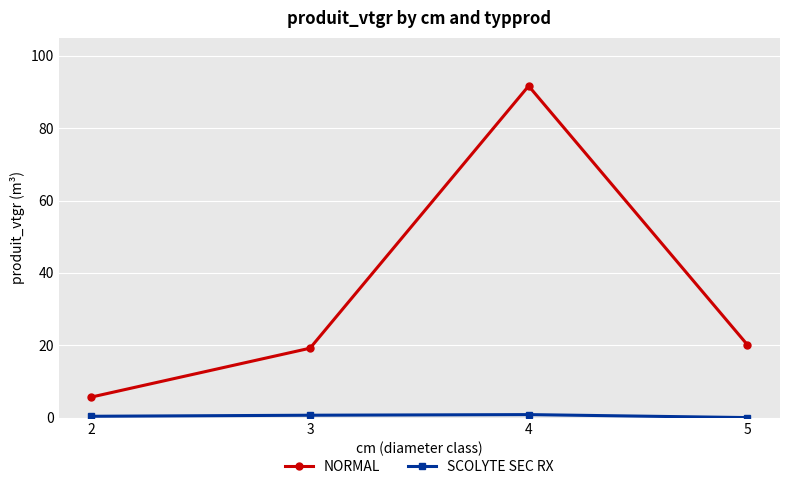

What is the total value across all series at 5?

20.2